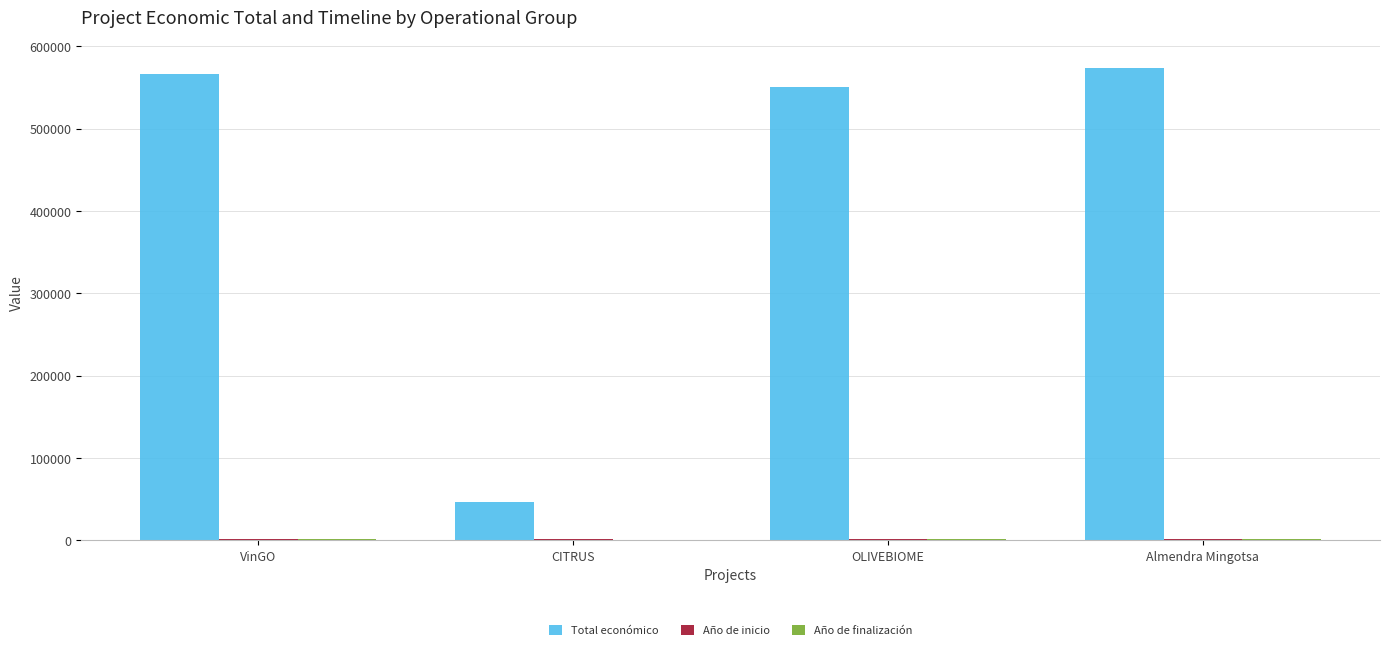

Which series has the largest range (max minus min)?

Total económico